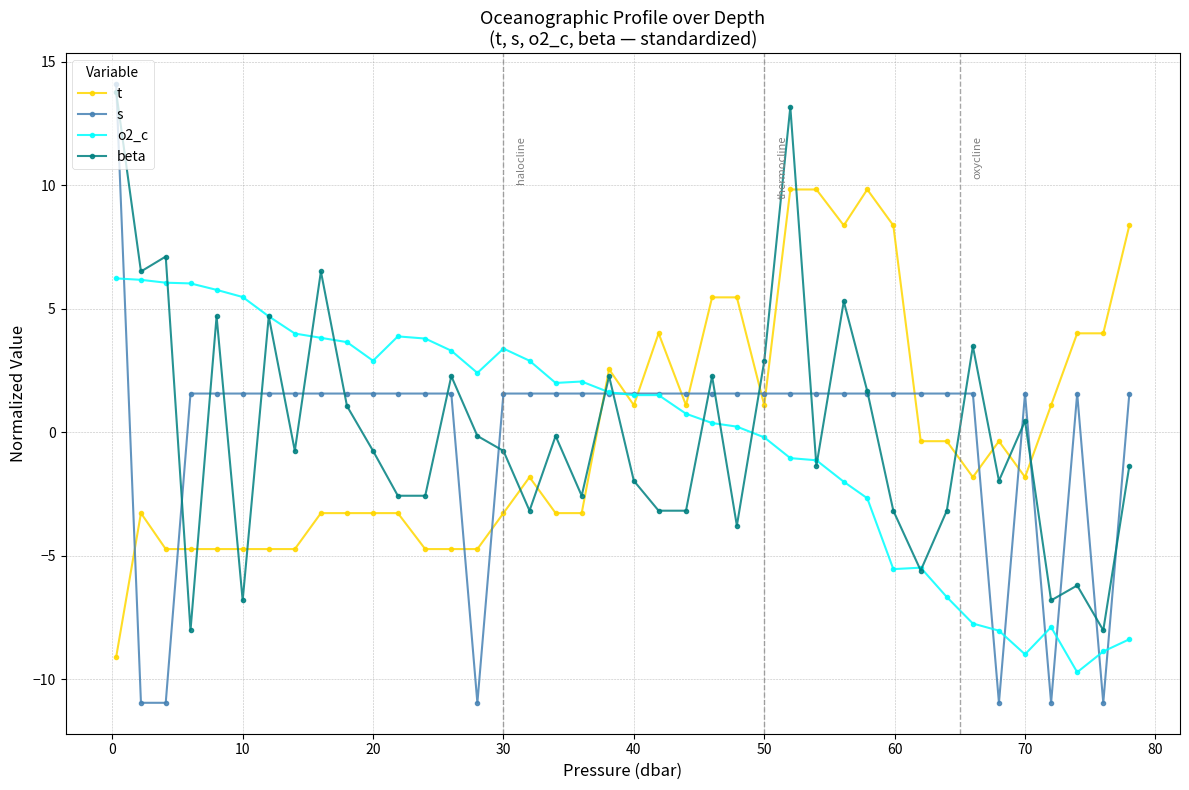

True or false: s has more than 0 points higher than both neighbors.

True